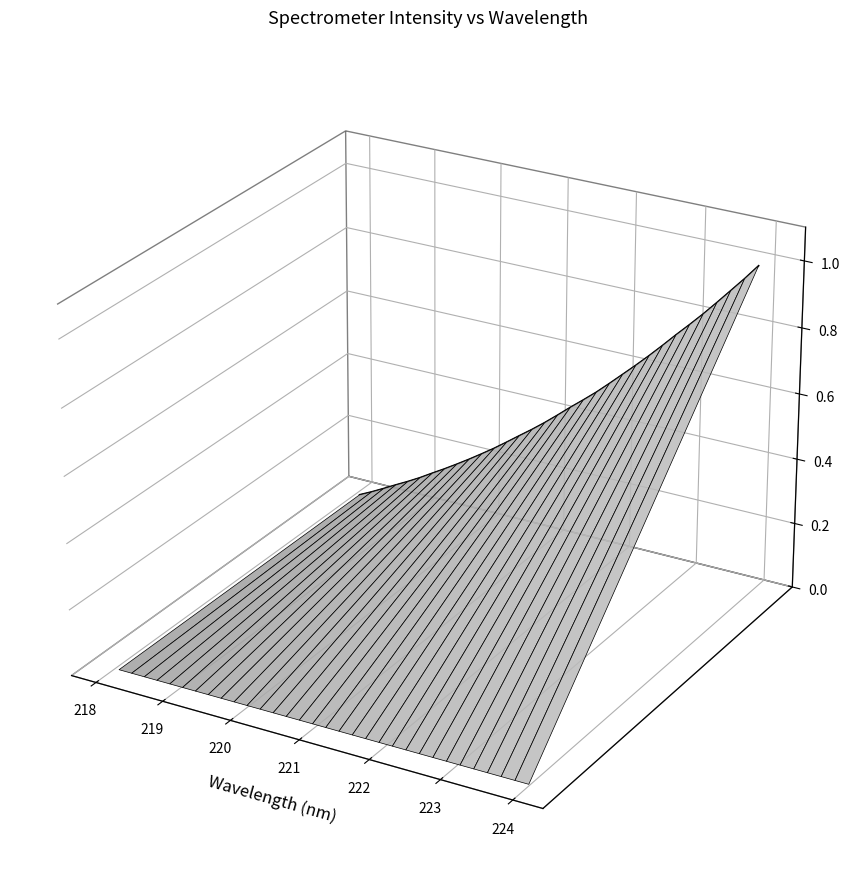

How many values are above zero?

21